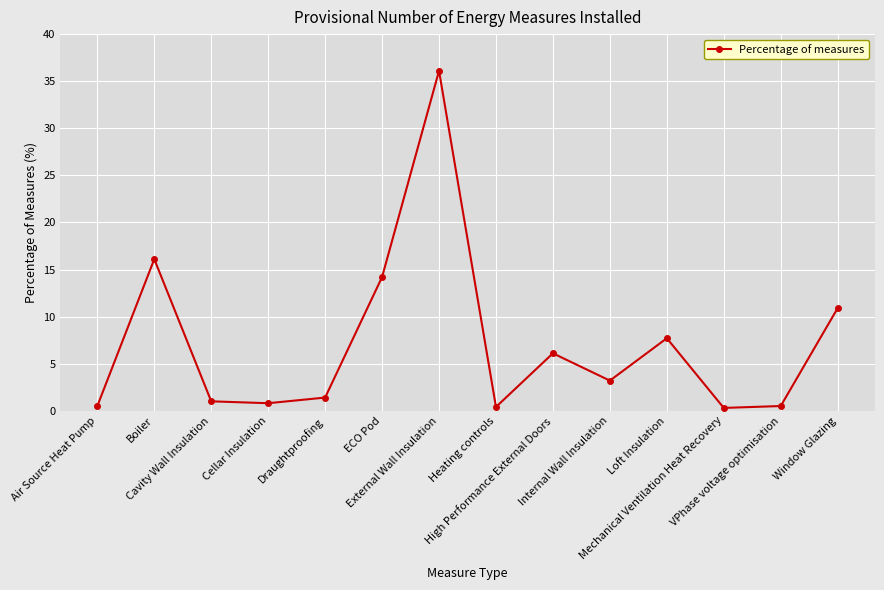

At which label is the value closest to 18?

Boiler